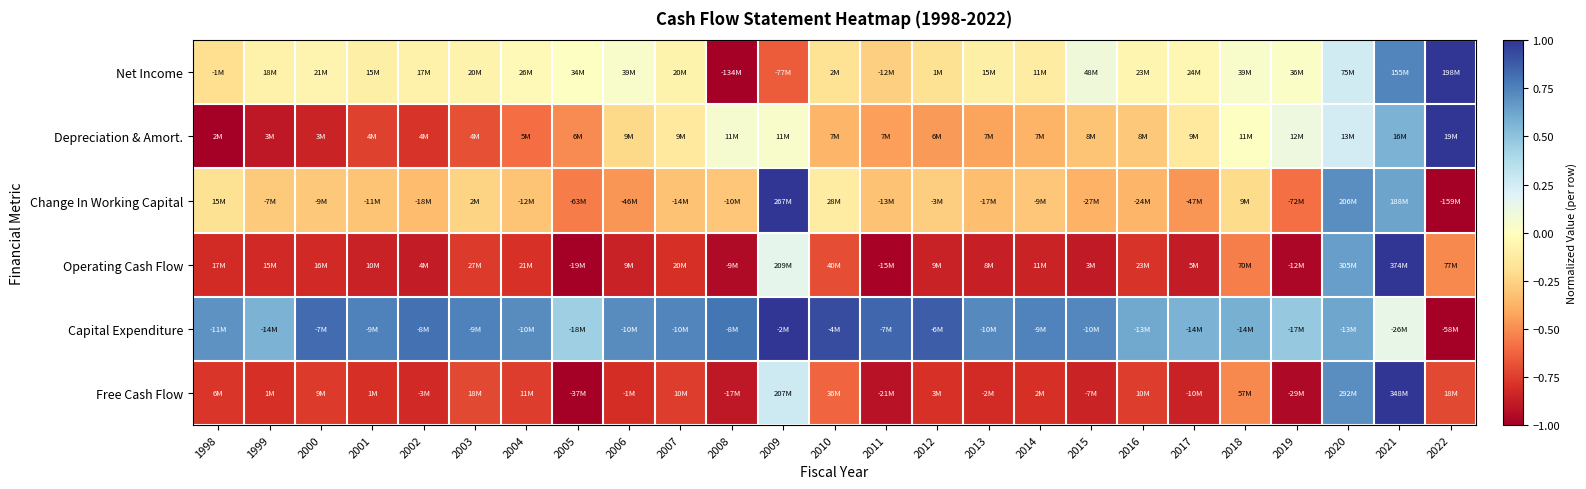

What is the total value across all series at 2012?

-1.7